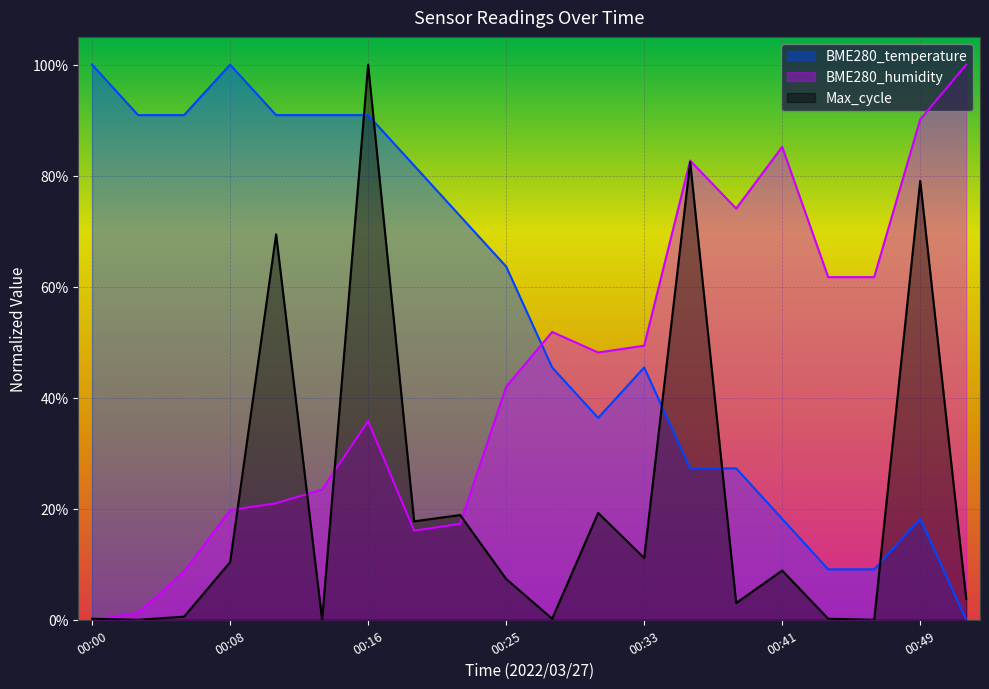

Reading left to right, transcribe all the data shown in this chart.

BME280_temperature: 1.0	0.9	0.9	1.0	0.9	0.9	0.9	0.8	0.7	0.6	0.5	0.4	0.5	0.3	0.3	0.2	0.1	0.1	0.2	0.0
BME280_humidity: 0.0	0.0	0.1	0.2	0.2	0.2	0.4	0.2	0.2	0.4	0.5	0.5	0.5	0.8	0.7	0.9	0.6	0.6	0.9	1.0
Max_cycle: 0.0	0.0	0.0	0.1	0.7	0.0	1.0	0.2	0.2	0.1	0.0	0.2	0.1	0.8	0.0	0.1	0.0	0.0	0.8	0.0